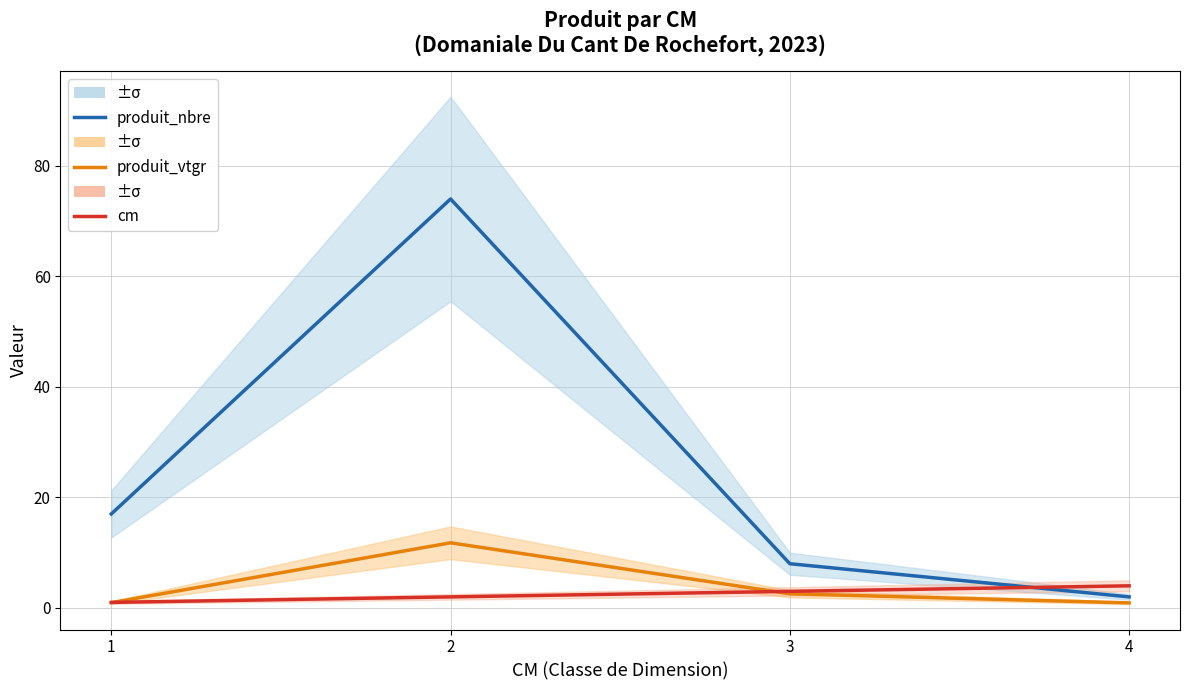

True or false: cm has more than 0 points higher than both neighbors.

False